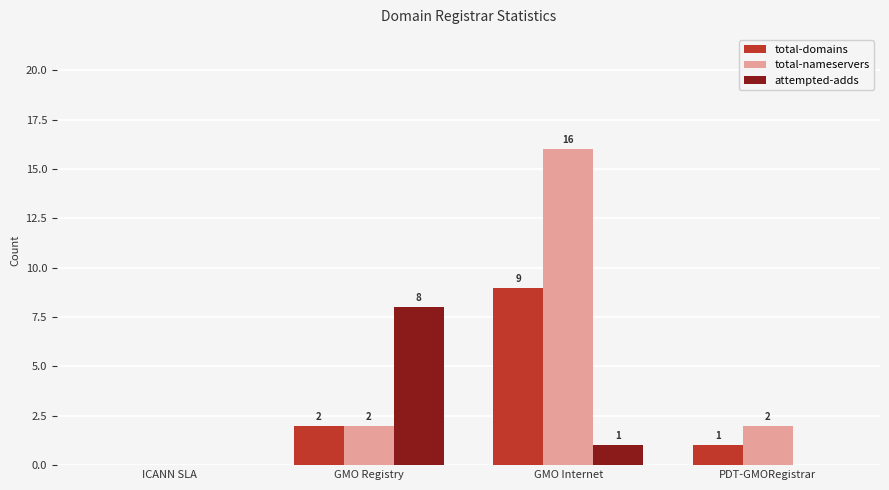

Which label corresponds to the largest value in the chart?

GMO Internet